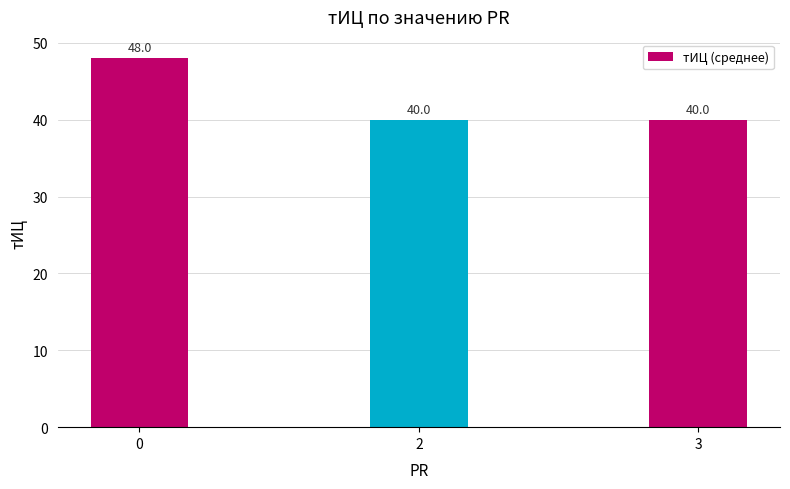

How many series are shown in this chart?

1